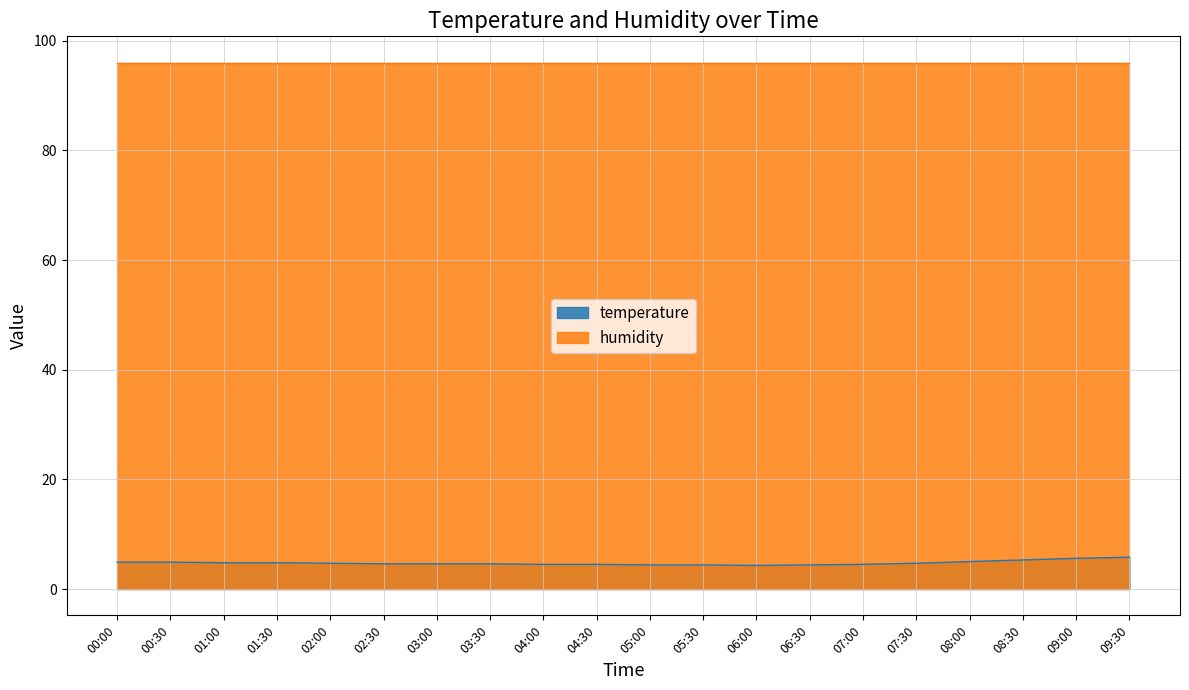

Rank the categories by value from highest to lowest.

09:30, 09:00, 08:30, 08:00, 00:00, 00:30, 01:00, 01:30, 02:00, 07:30, 02:30, 03:00, 03:30, 04:00, 04:30, 07:00, 05:00, 05:30, 06:30, 06:00